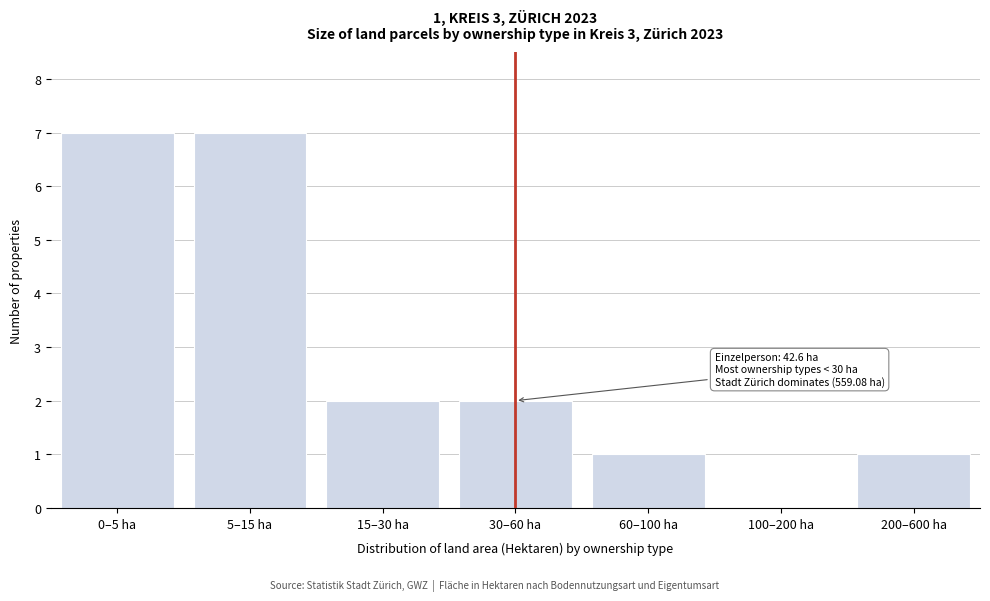

Reading right to left, transcribe all the data shown in this chart.

200–600 ha=1	100–200 ha=0	60–100 ha=1	30–60 ha=2	15–30 ha=2	5–15 ha=7	0–5 ha=7